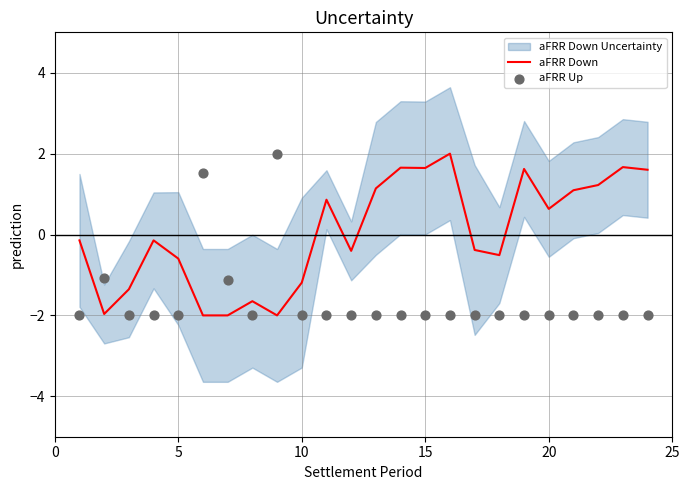

Which series has the largest total across all categories?

aFRR Down